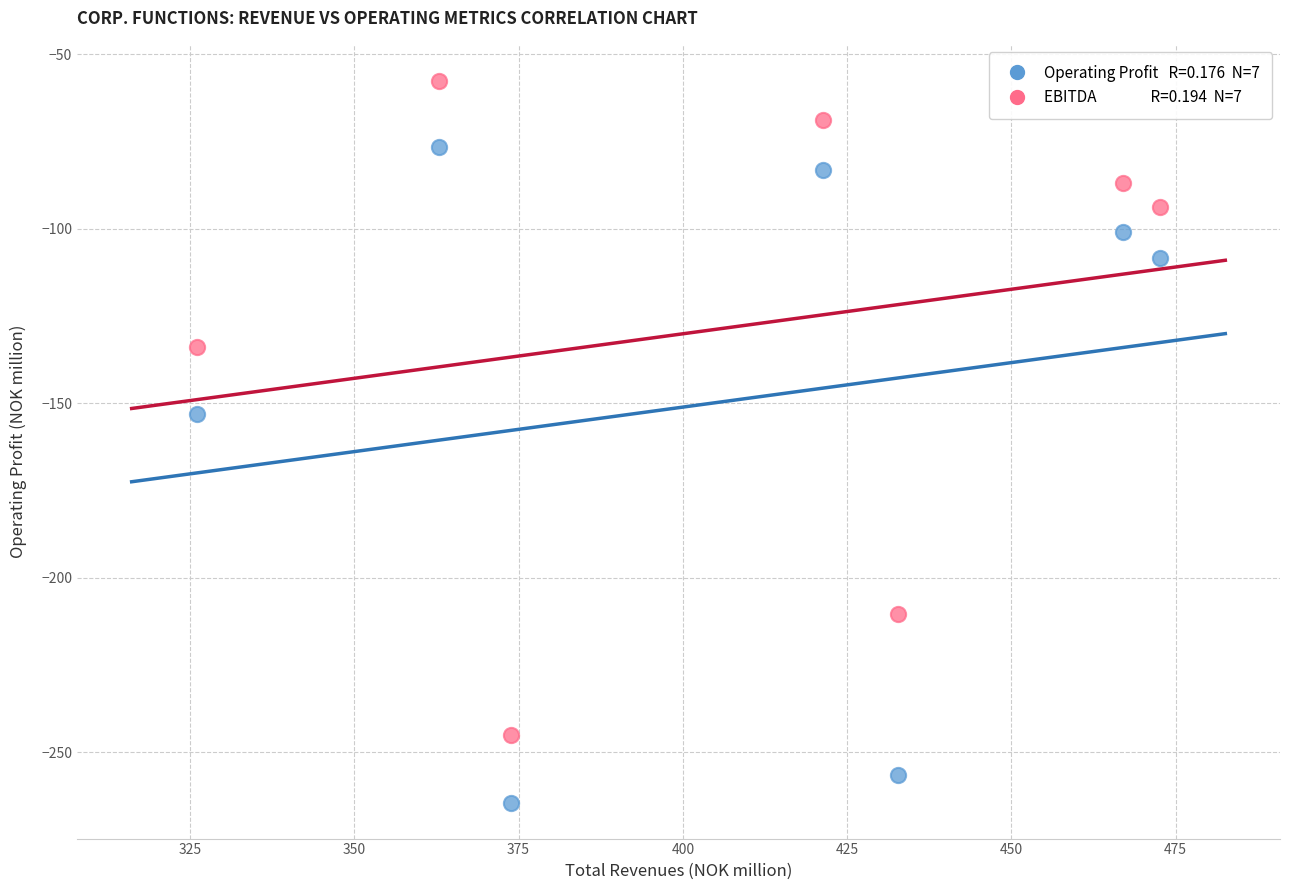

Across all data points, what is the range of X values (max minus min)?

146.4